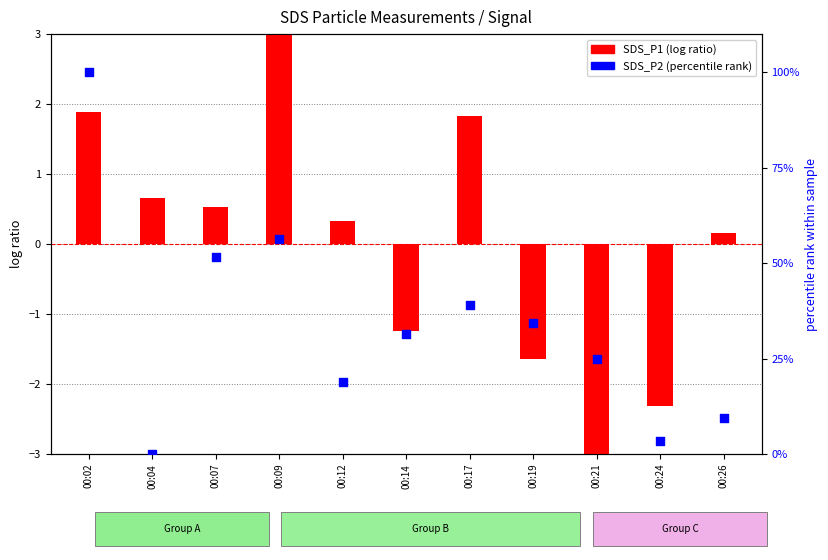

What is the total value across all series at 00:12?

19.1